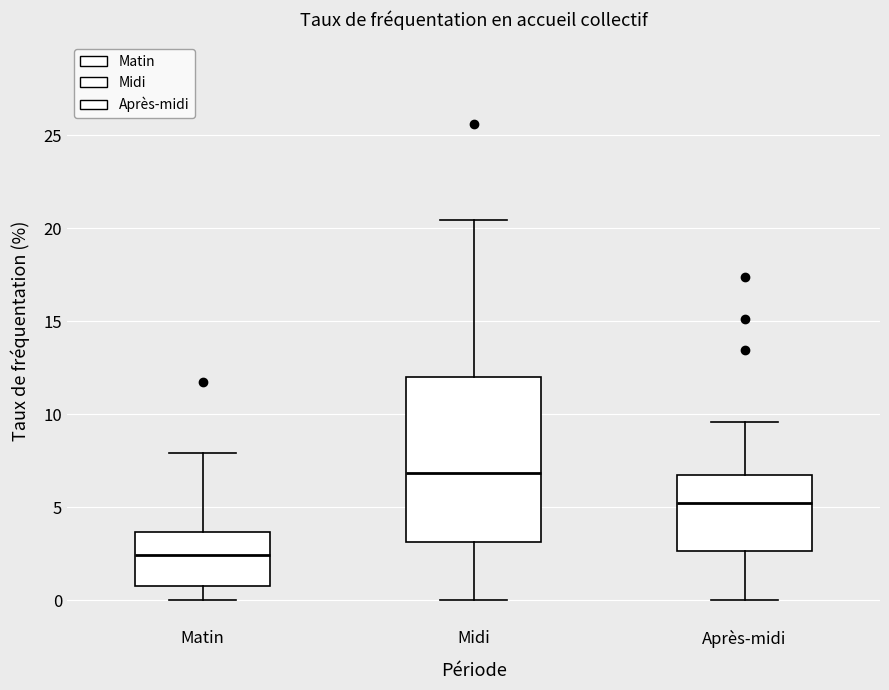

Reading left to right, read every box against the y-axis: the position of its median line, the range the box covers, and the ends of its whiskers. The values are not printed on the chart, so give them approximately, as read against the axis.

Matin: median 2.5, box 1.0 to 3.5, whiskers 0.0 to 8.0
Midi: median 7.0, box 3.0 to 12.0, whiskers 0.0 to 20.5
Après-midi: median 5.0, box 2.5 to 6.5, whiskers 0.0 to 9.5